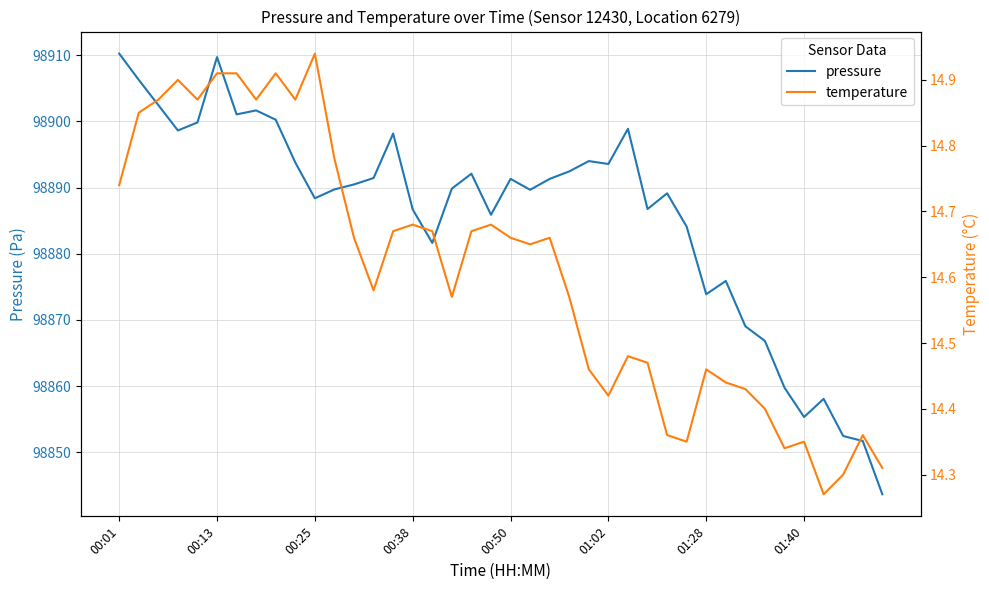

What value does the pressure series have at 00:01?

98910.2